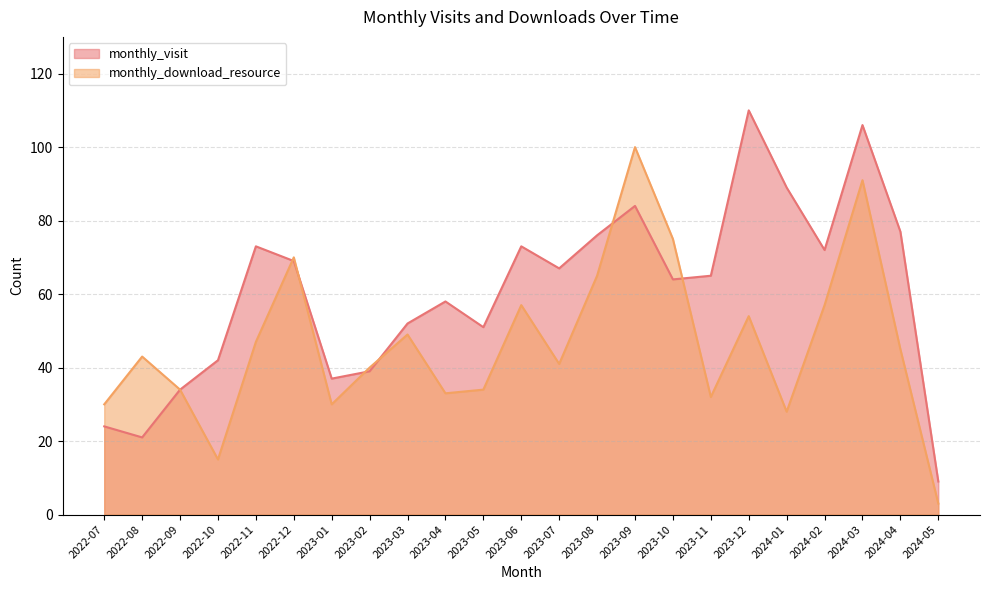

The monthly_download_resource series shows 9 at 2023-07. True or false?

False